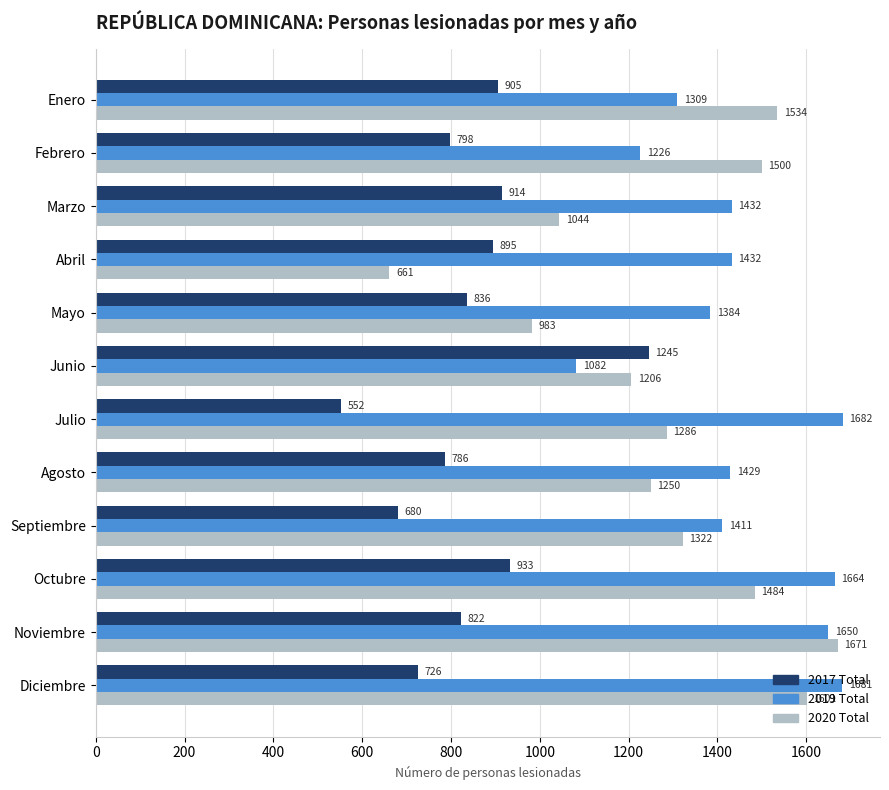

What are all the series names shown in the legend?

2017 Total, 2019 Total, 2020 Total